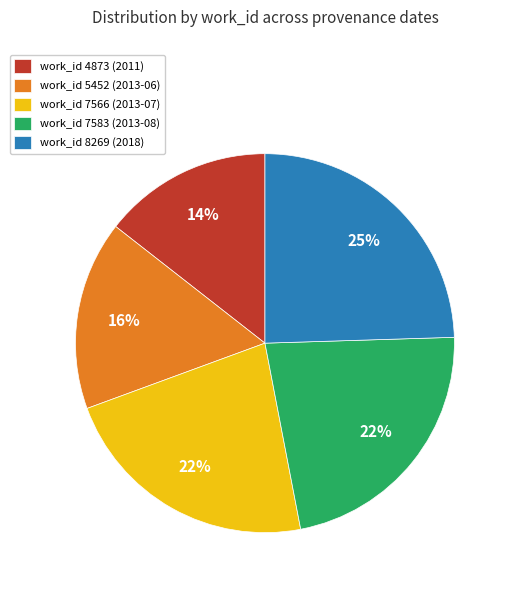

Between work_id 5452 (2013-06) and work_id 7583 (2013-08), which is larger?

work_id 7583 (2013-08)